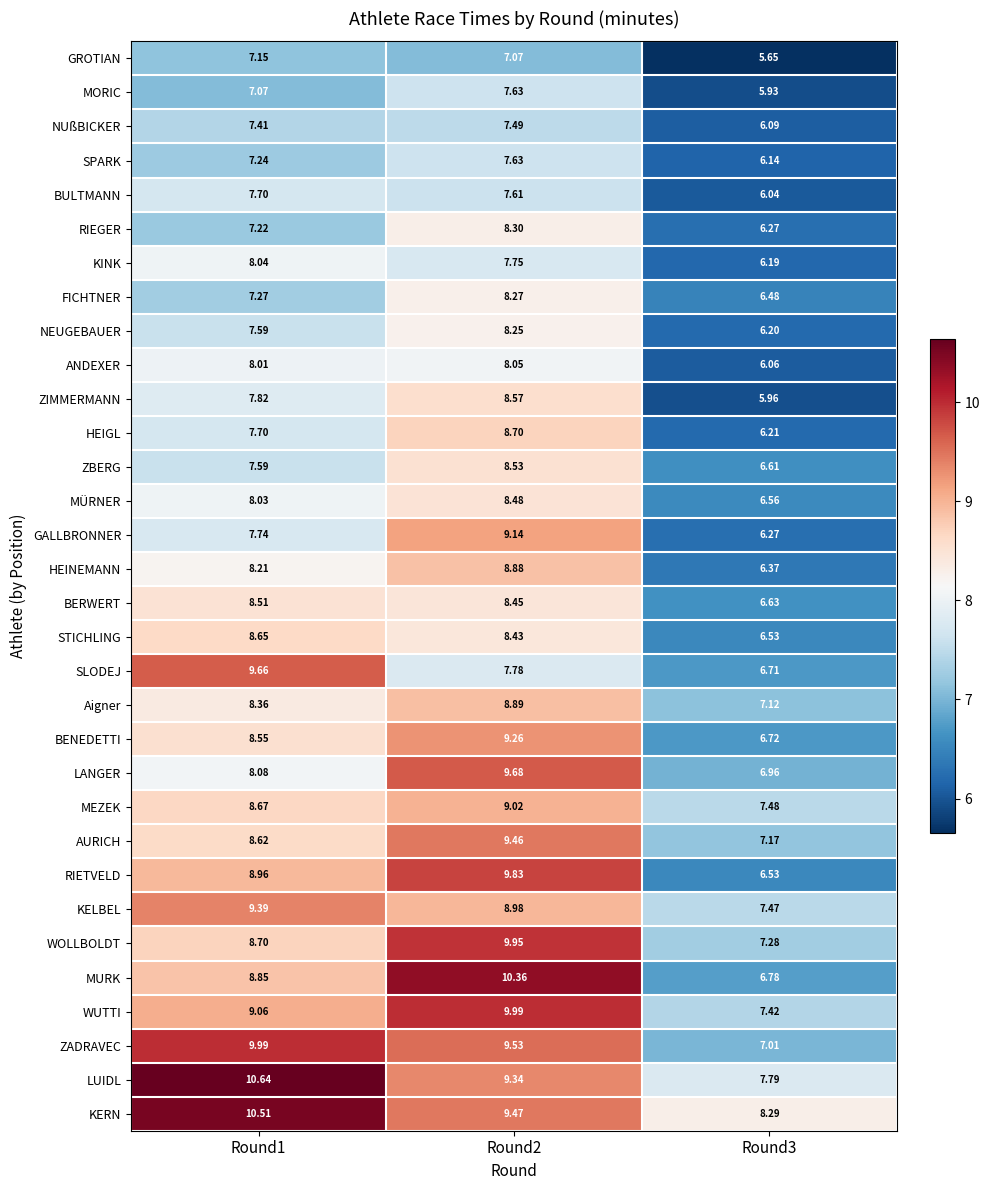

Is the value of MURK at Round2 greater than the value of FICHTNER at Round3?

Yes